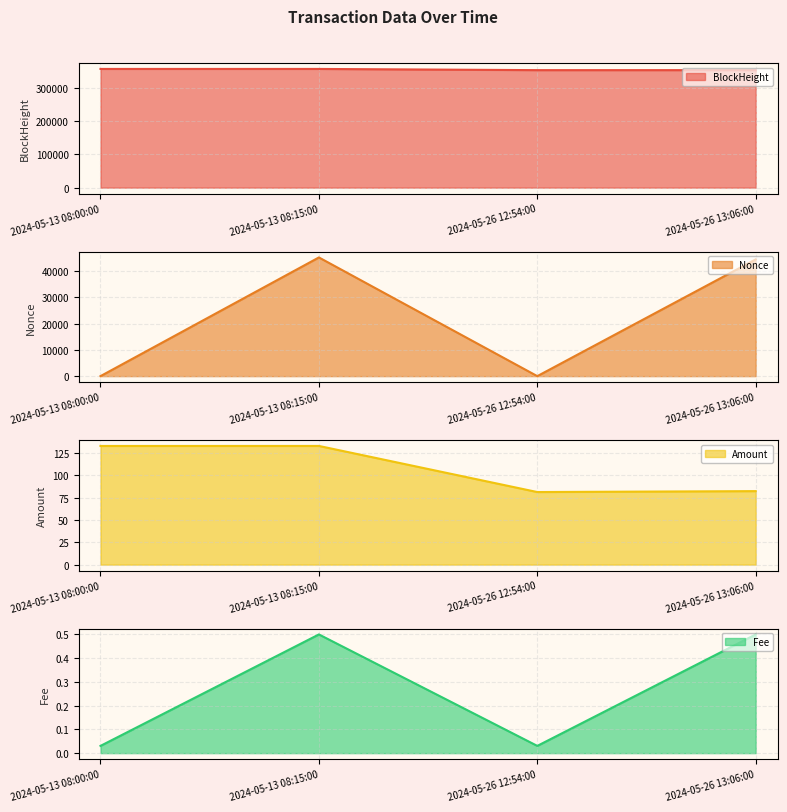

Reading right to left, extract all data points from this chart.

BlockHeight: 353604.0	353608.0	357242.0	357244.0
Nonce: 44449.0	0.0	45190.0	1.0
Amount: 82.3	81.3	133.0	132.9
Fee: 0.5	0.0	0.5	0.0